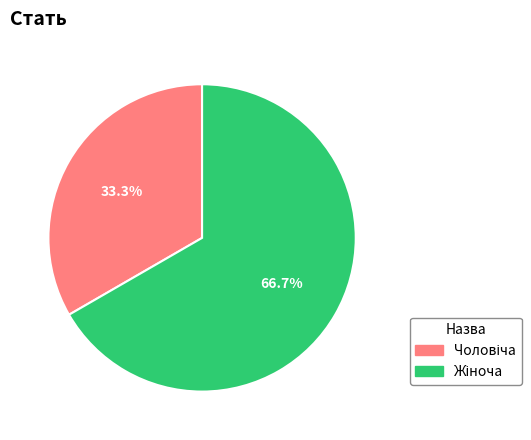

How many segments does this pie chart have?

2